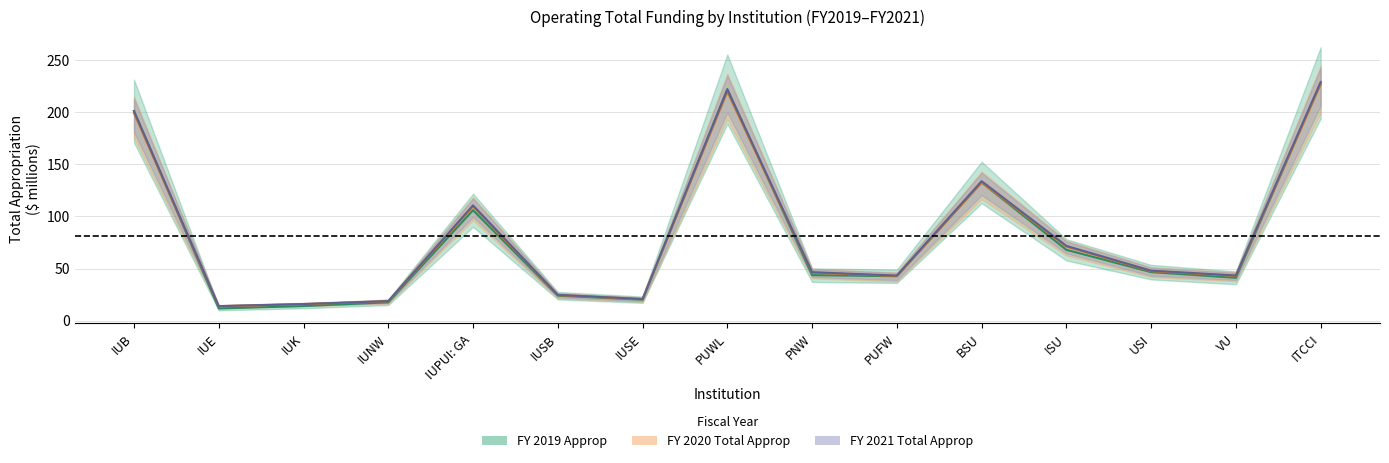

Where is the first local minimum for FY2020_Total?

IUE